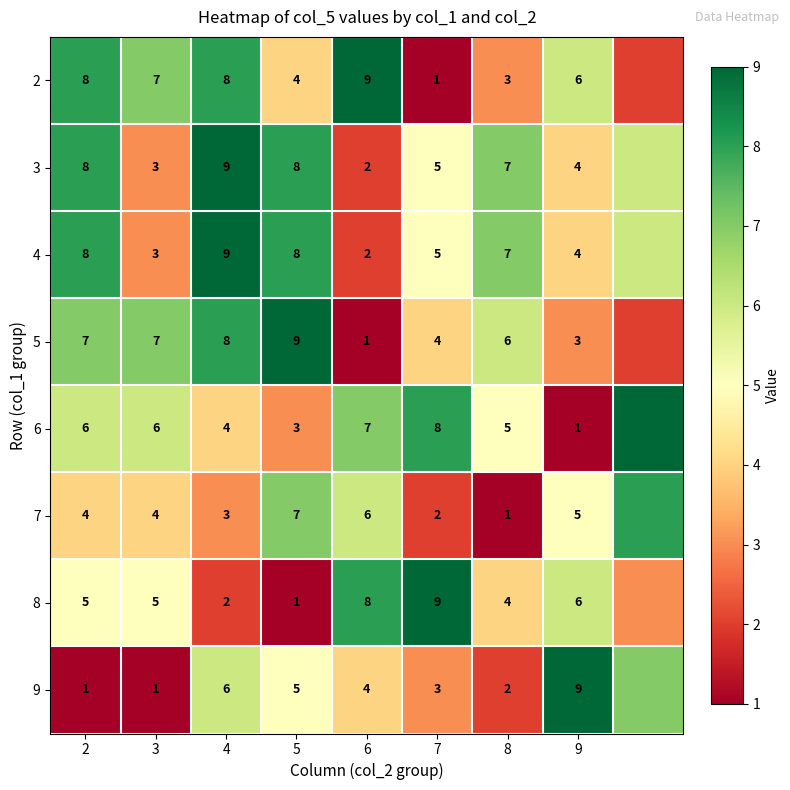

Count the number of categories in the chart.

9